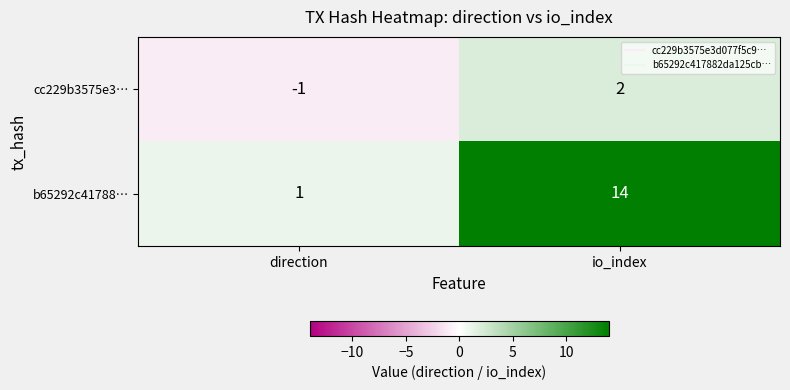

What is the difference between the b65292c41788… values at io_index and direction?

13